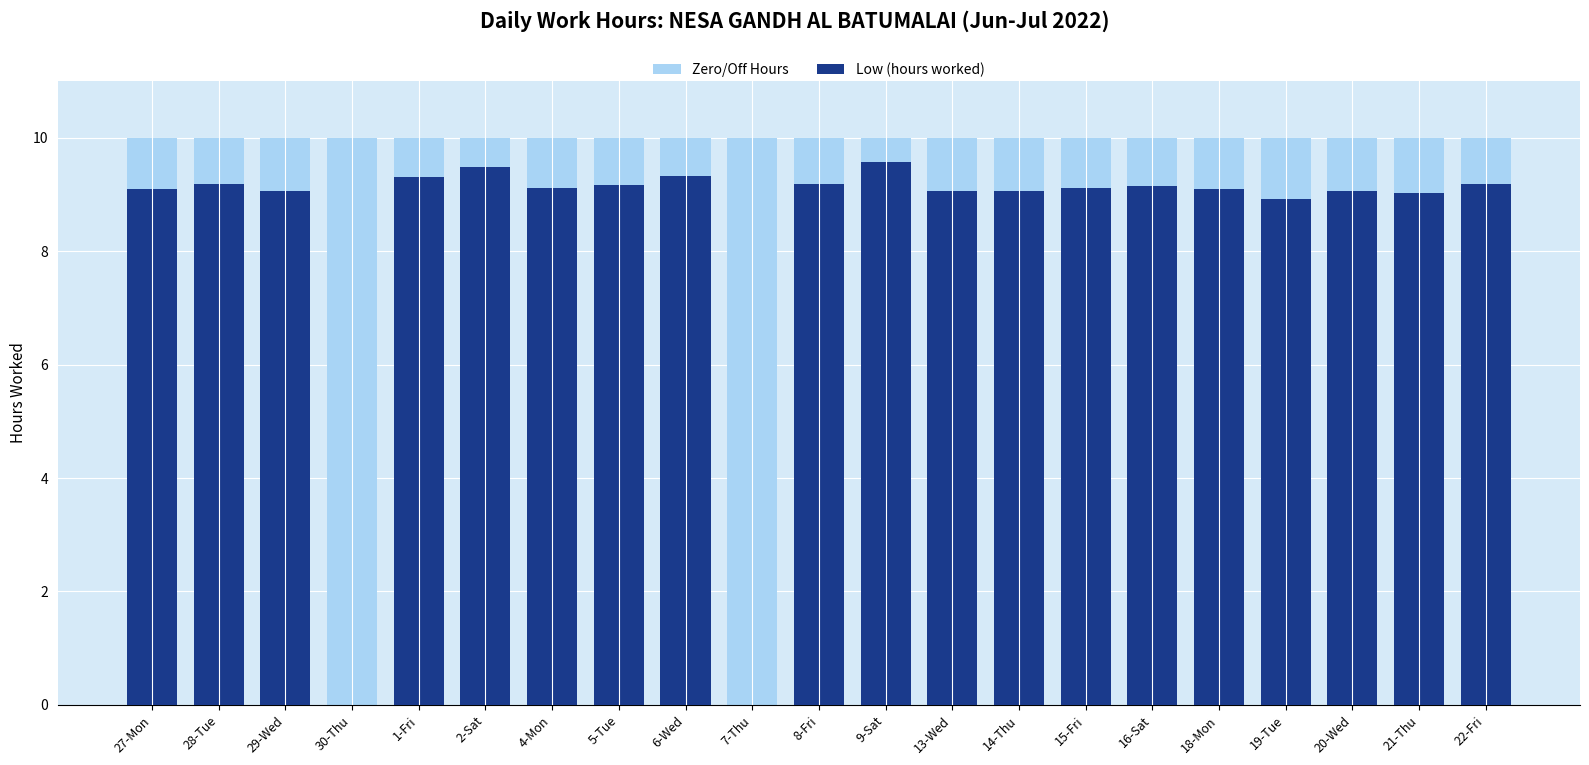

What is the difference between the maximum and minimum values in the Low (hours worked) series?

9.6